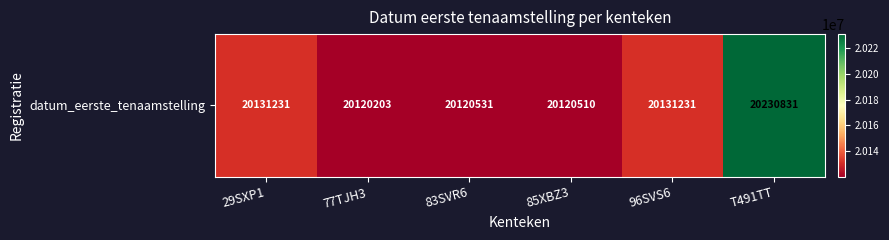

What is the average value?

20142423